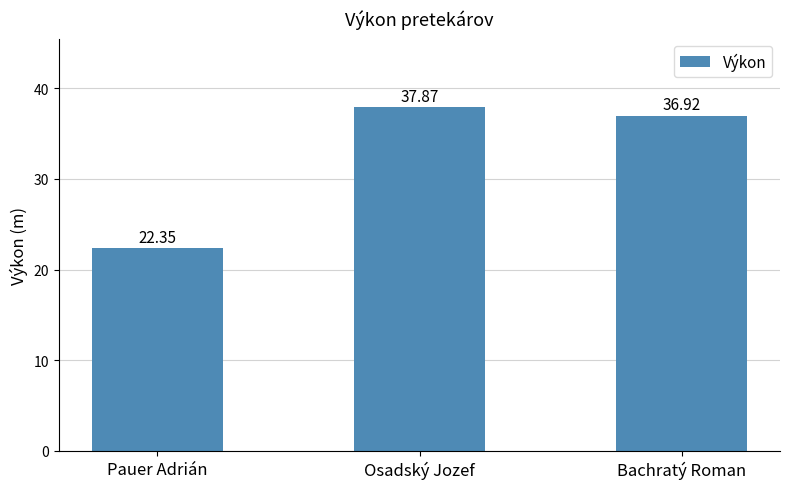

What is the sum of all values?

97.1